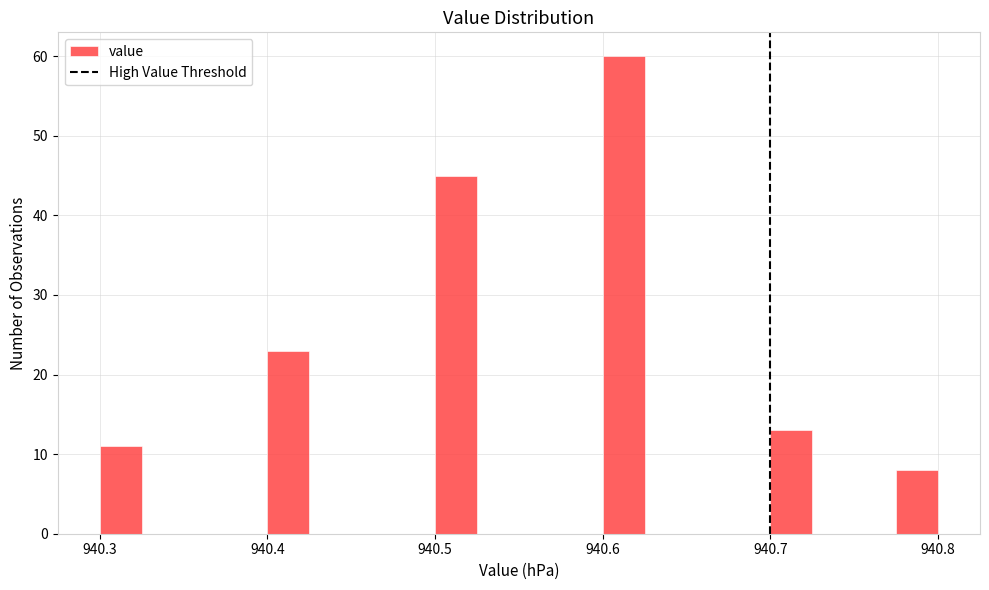

Read against the x-axis, roughly where is the centre of the tallest bar?

940.61